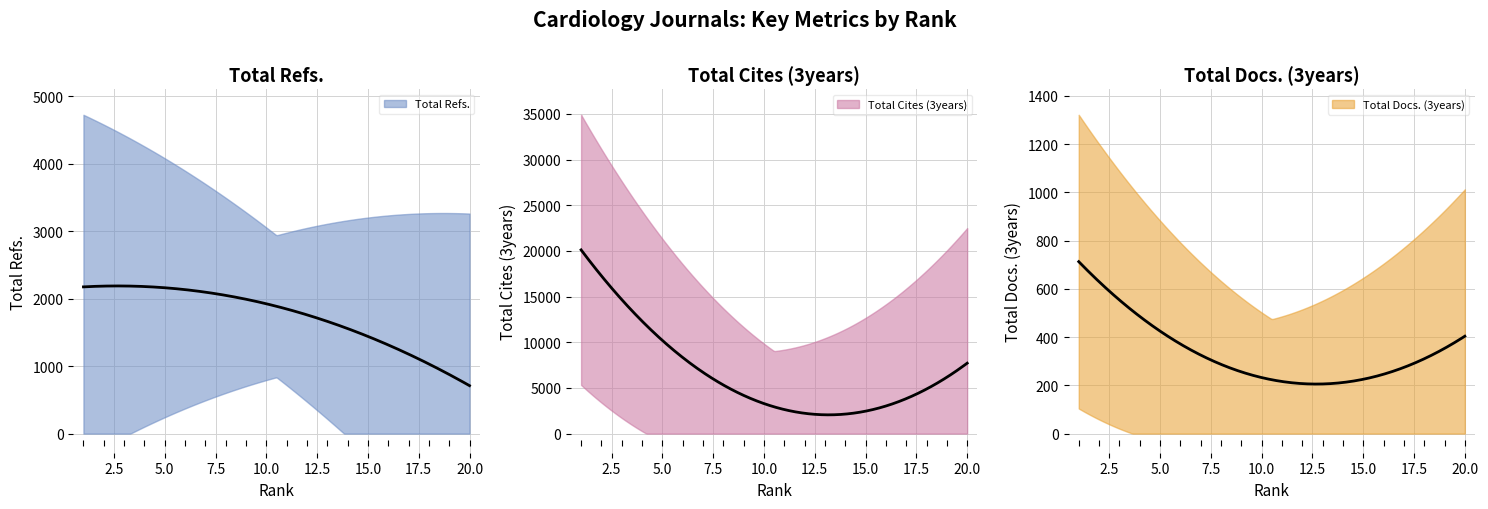

Does the chart have visible grid lines?

Yes